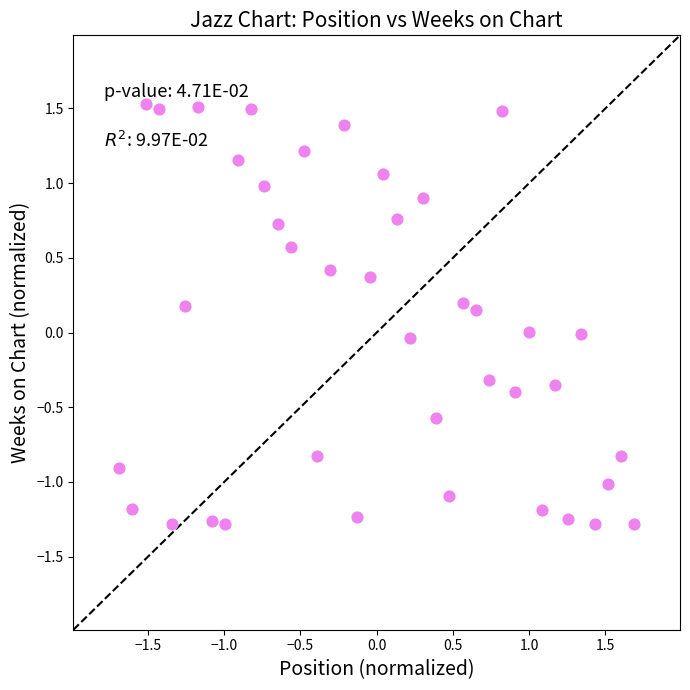

What is the range of X values (max minus min)?

3.4